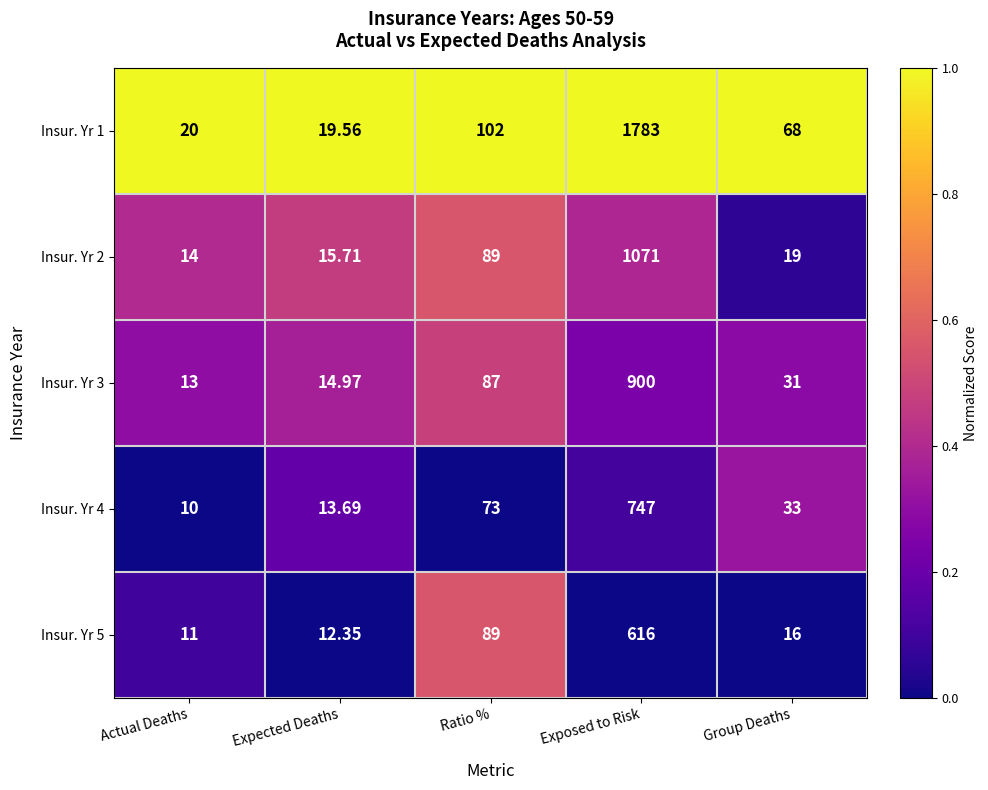

Which category has the lowest value across all series?

Actual Deaths